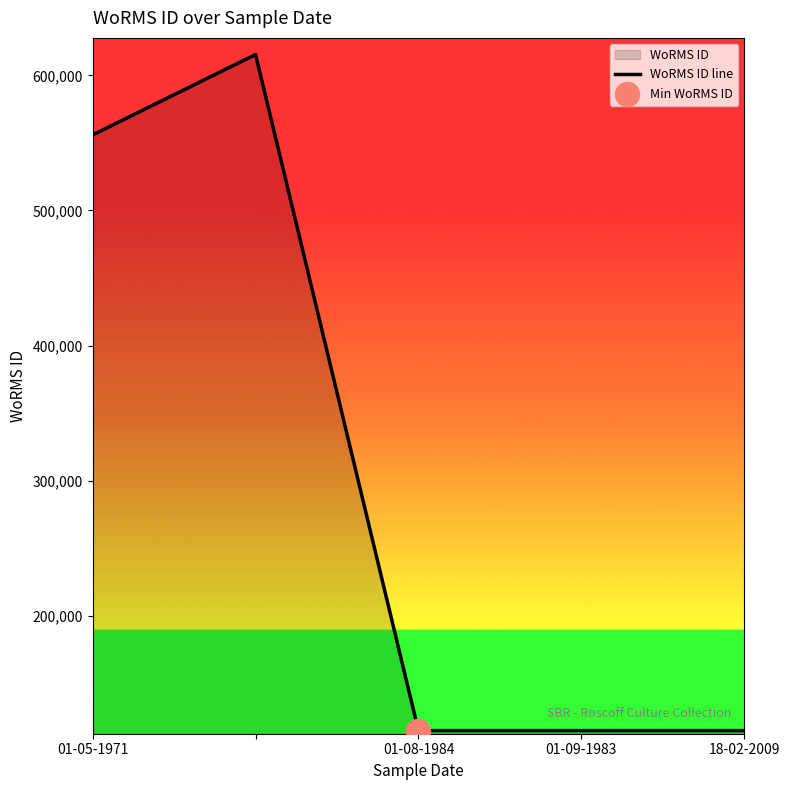

Which has a higher value, 01-05-1971 or 01-09-1983?

01-05-1971